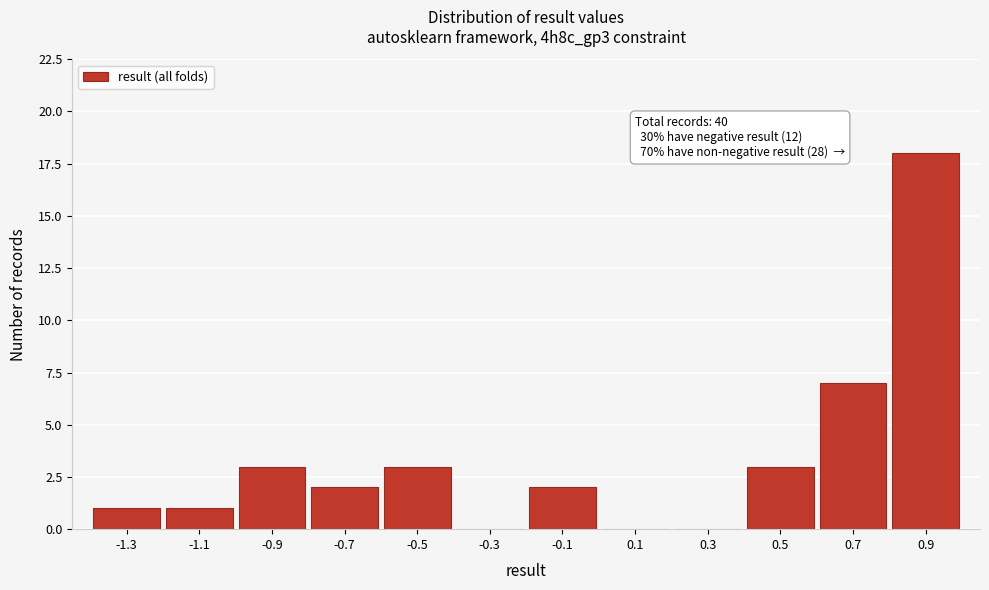

Reading right to left, extract all data points from this chart.

0.9=18	0.7=7	0.5=3	0.3=0	0.1=0	-0.1=2	-0.3=0	-0.5=3	-0.7=2	-0.9=3	-1.1=1	-1.3=1